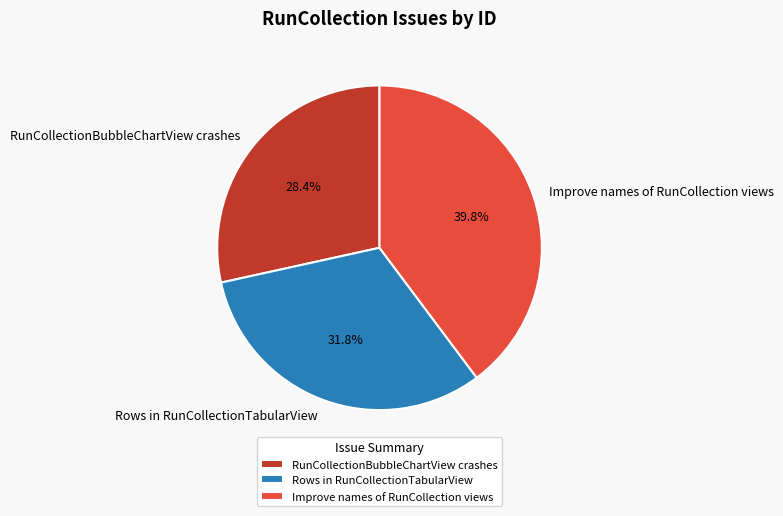

How many slices are in this pie chart?

3